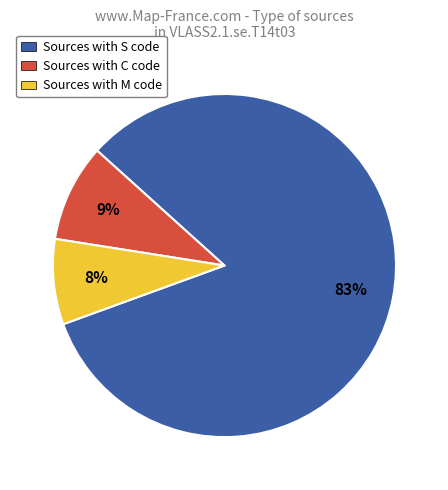

To the nearest percent, what is the average slice percentage?

33%